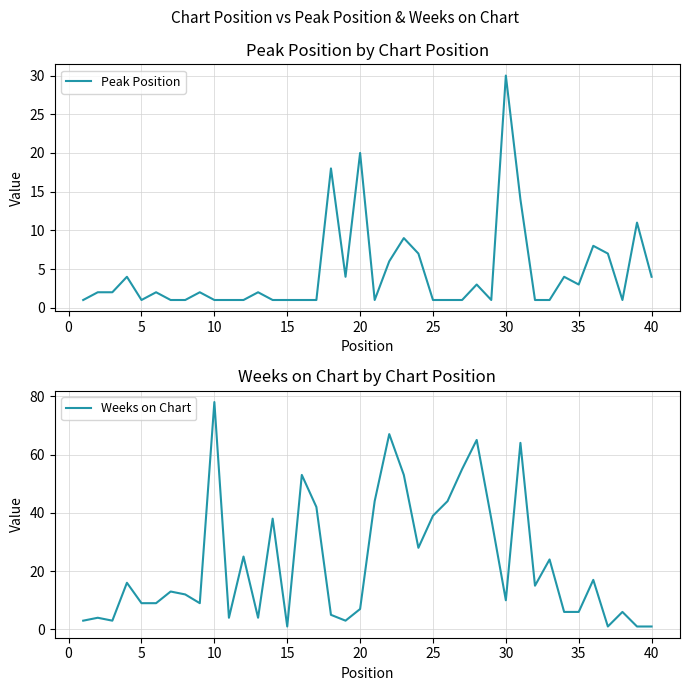

The value of Peak Position at 5 is 1. True or false?

True